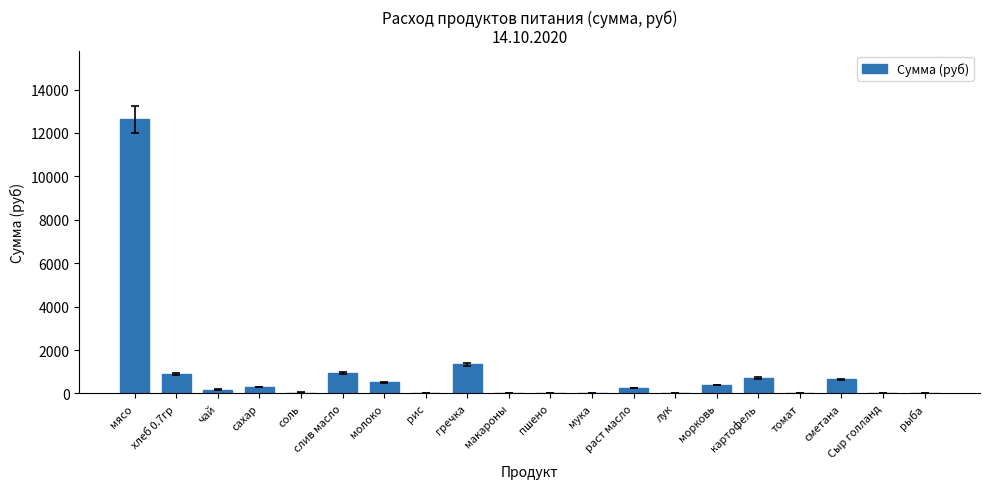

What is the sum of the values at Сыр голланд and мясо?

12635.0